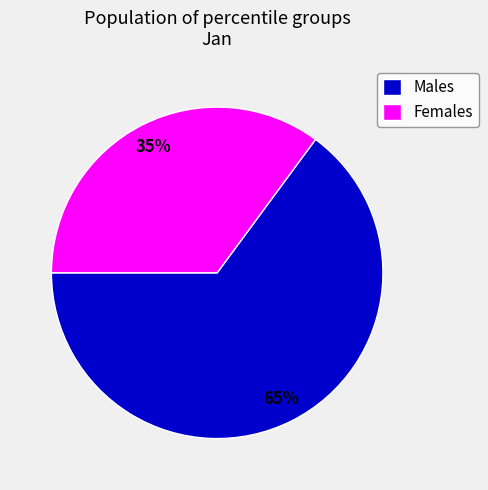

To the nearest percent, what is the average slice percentage?

50%